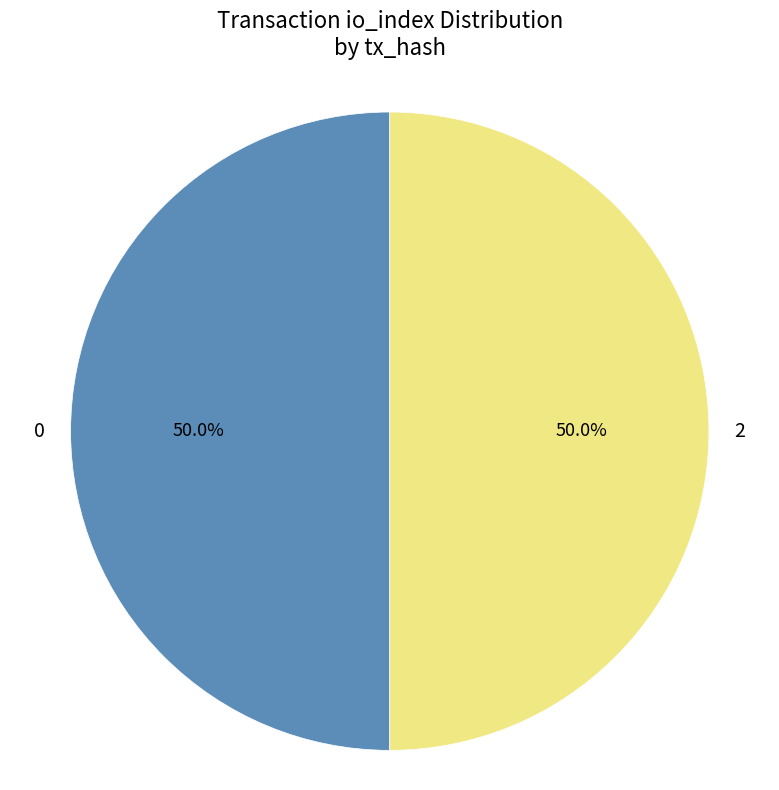

Count the number of slices in the pie.

2